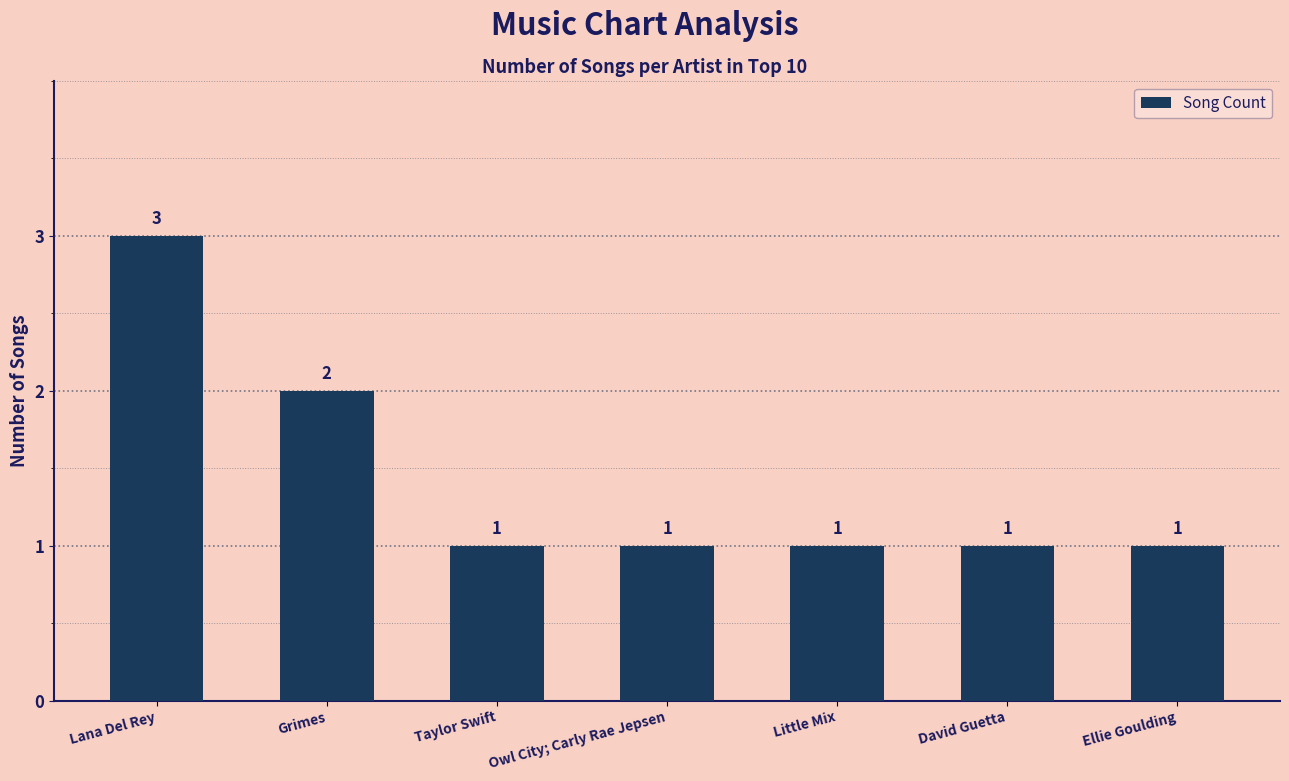

How many bars are there in total?

7